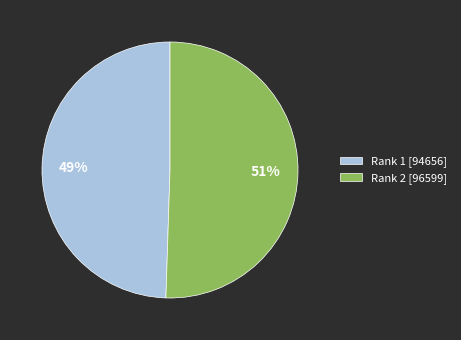

Does any single category account for the majority?

Yes